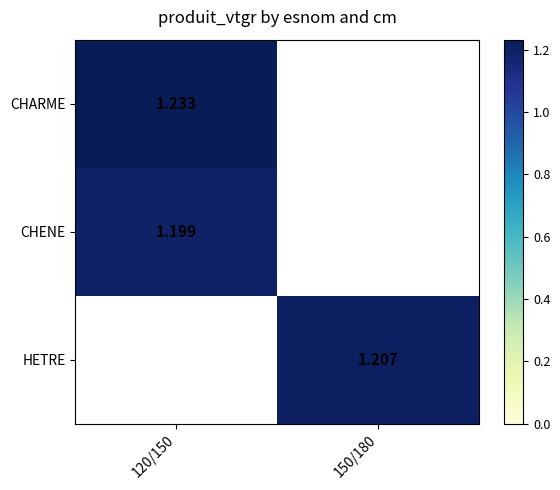

The value of HETRE at 150/180 is 1.9. True or false?

False